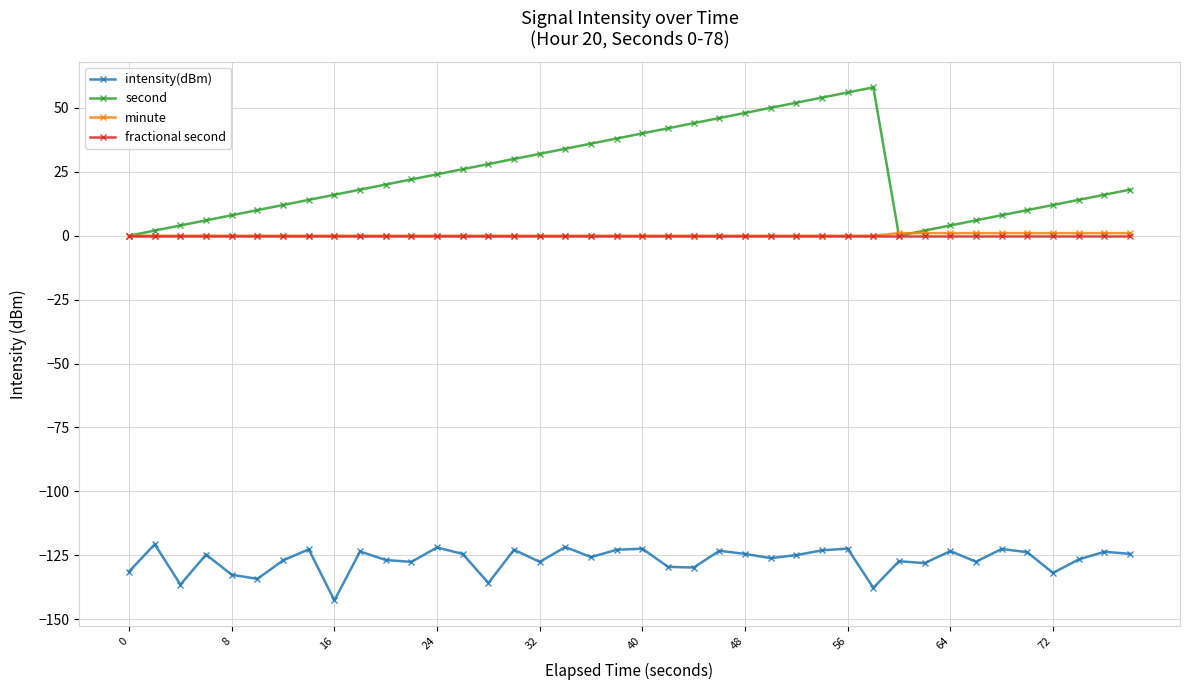

Which series has the widest spread of values?

second